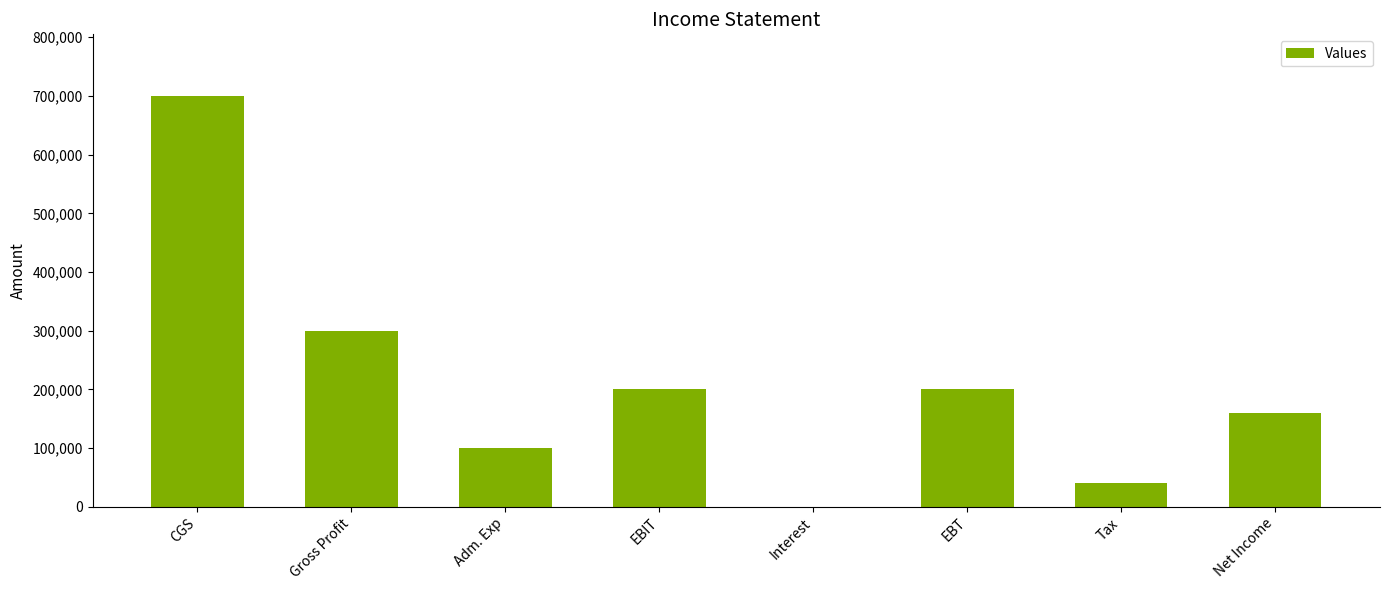

How many categories are shown in the chart?

8